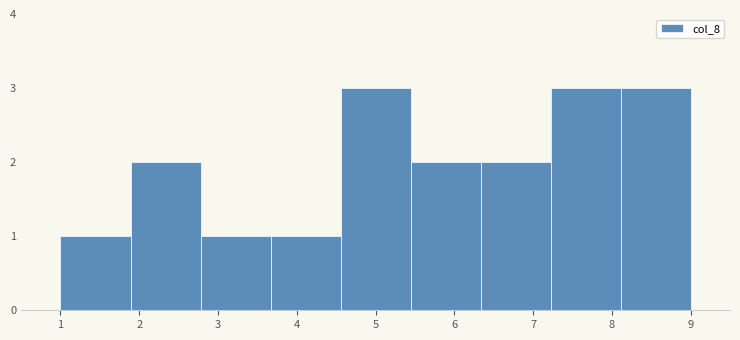

Reading left to right, list every bar in this chart as the range it spans on the x-axis followed by its height. Neither the bar edges nor the heights are printed on the chart, so give them approximately, as read against the axes.

1.0 to 1.9: 1
1.9 to 2.8: 2
2.8 to 3.7: 1
3.7 to 4.6: 1
4.6 to 5.4: 3
5.4 to 6.3: 2
6.3 to 7.2: 2
7.2 to 8.1: 3
8.1 to 9.0: 3